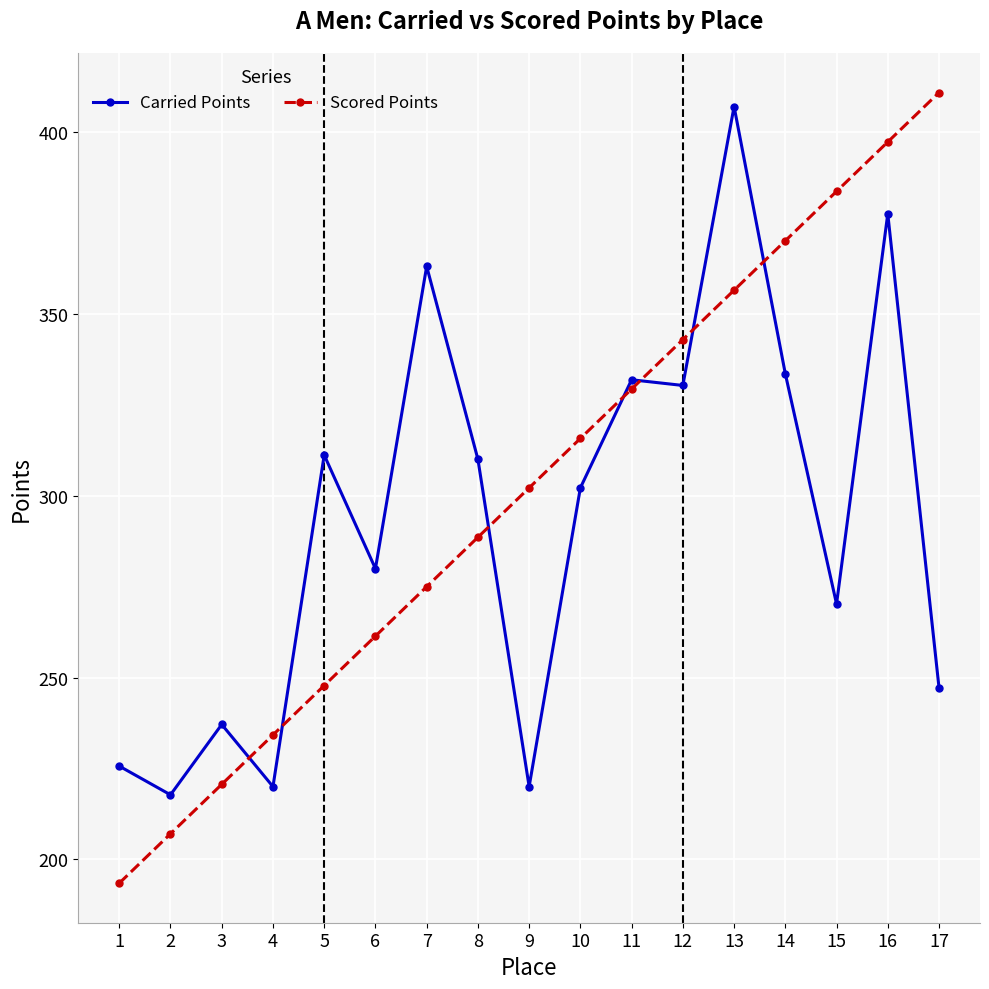

What are all the series names shown in the legend?

Carried Points, Scored Points